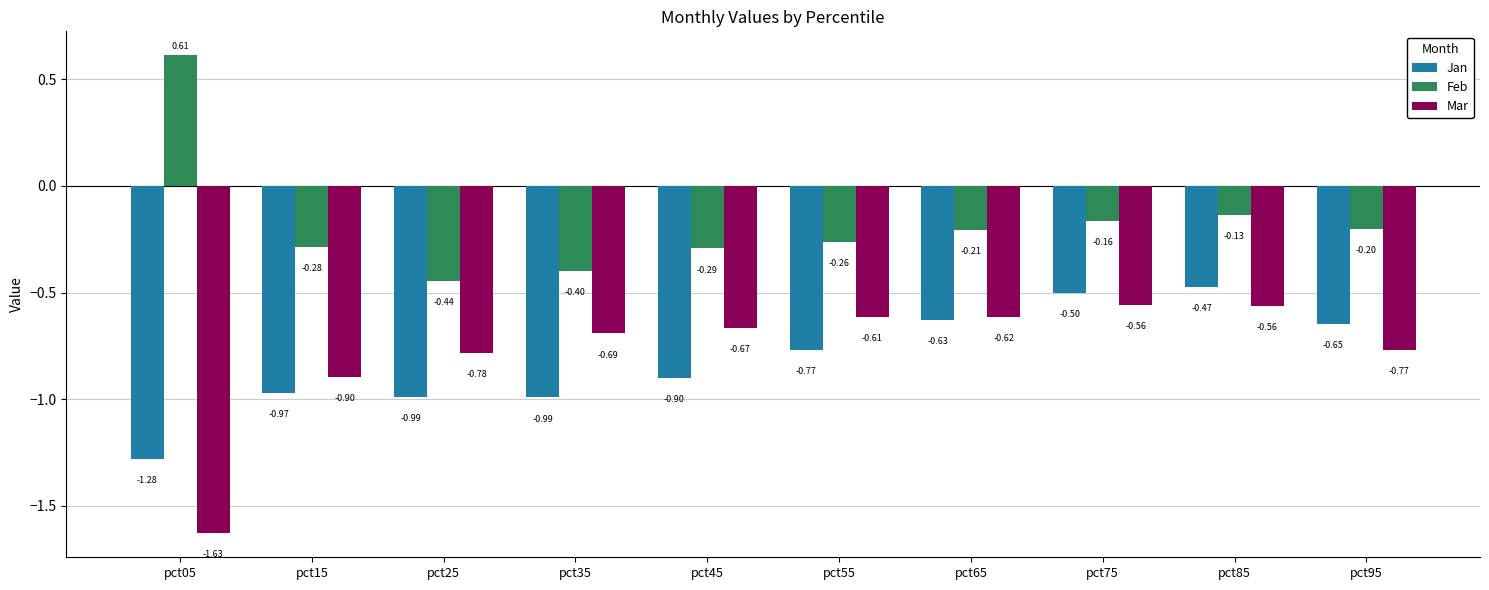

Rank the series by their maximum value, from lowest to highest.

Mar, Jan, Feb